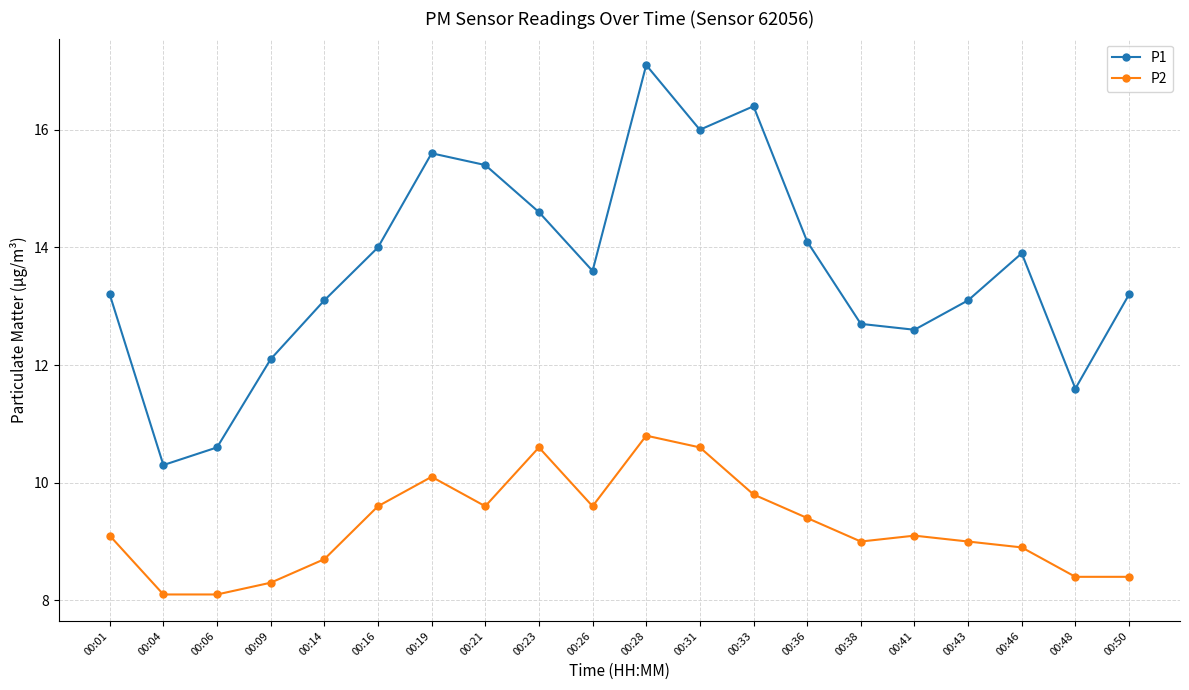

Which series has the largest range (max minus min)?

P1